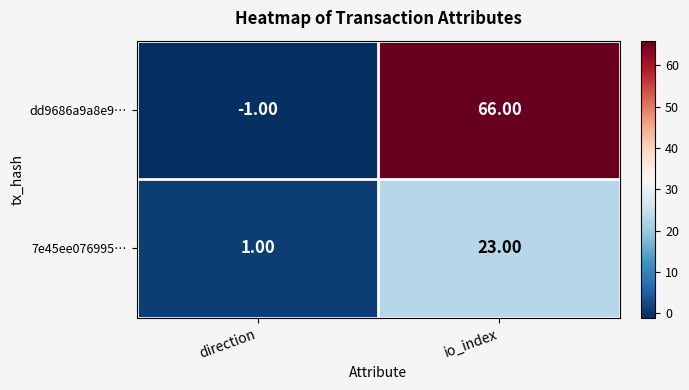

What is the greatest value displayed?

66